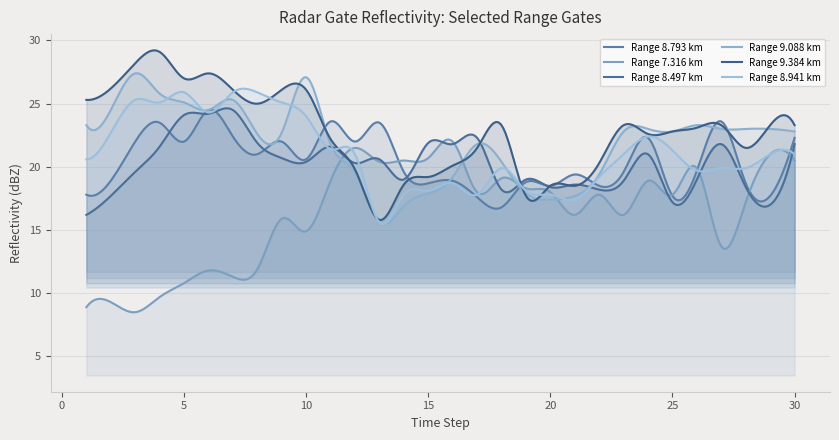

At which category does 8.497 reach its first local valley?

10